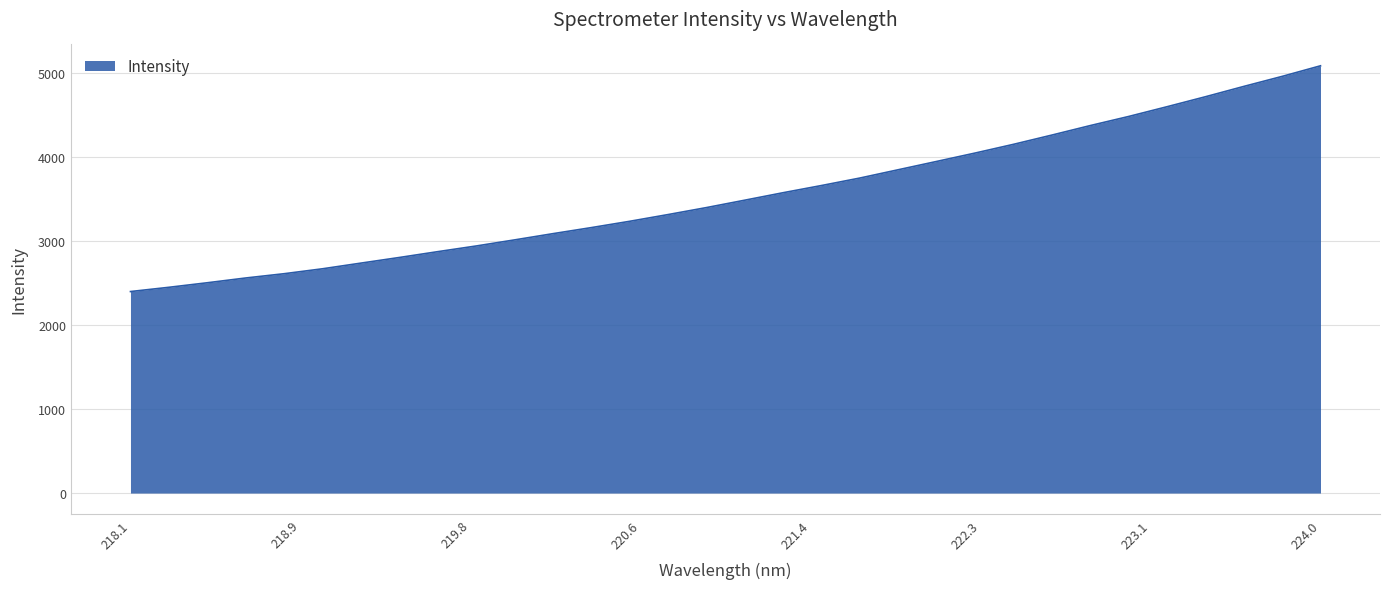

What is the smallest value displayed?

2399.0